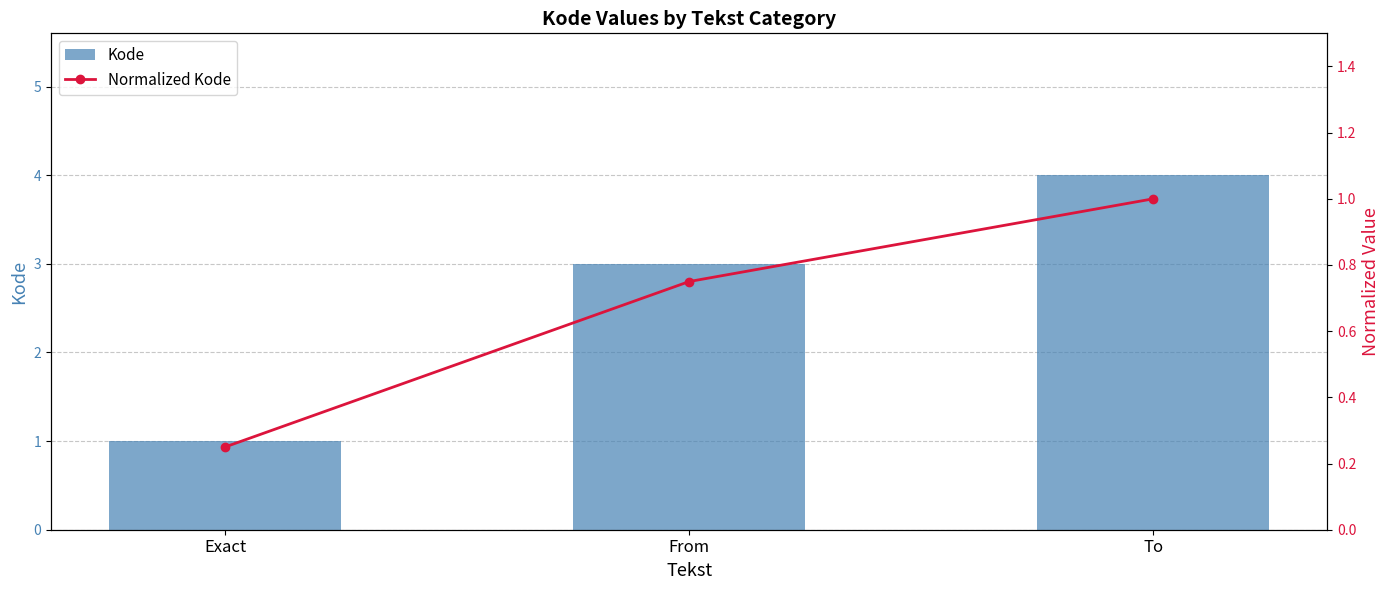

Which series has the largest total across all categories?

Kode